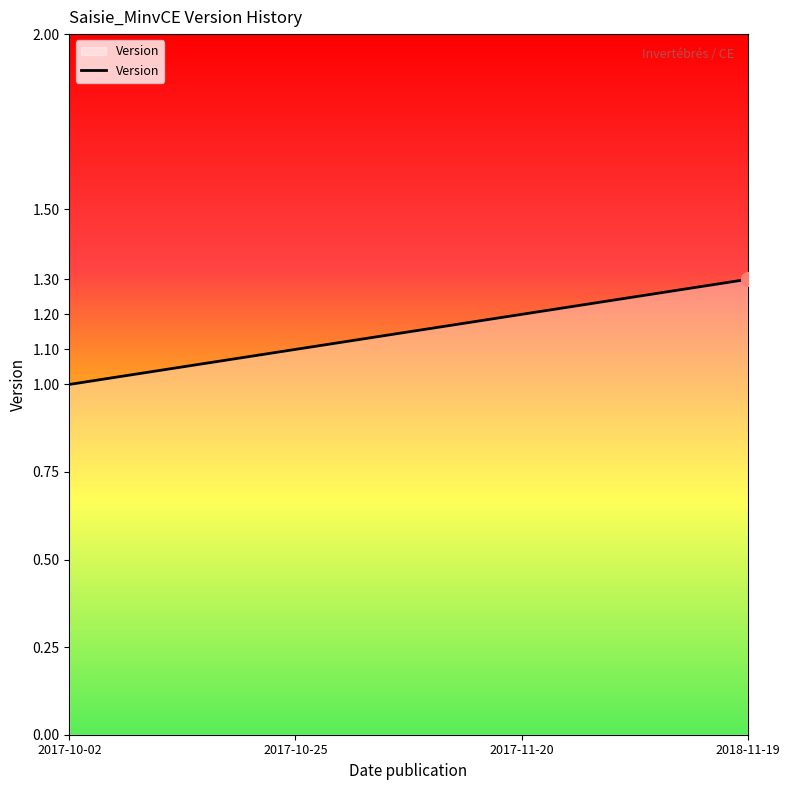

What position from the left is 2018-11-19?

4